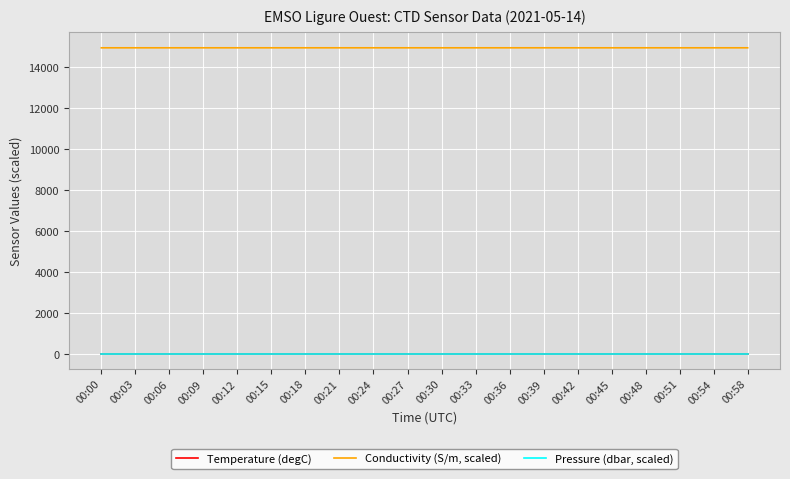

What is the average value of the Pressure (dbar, scaled) series?

22.5